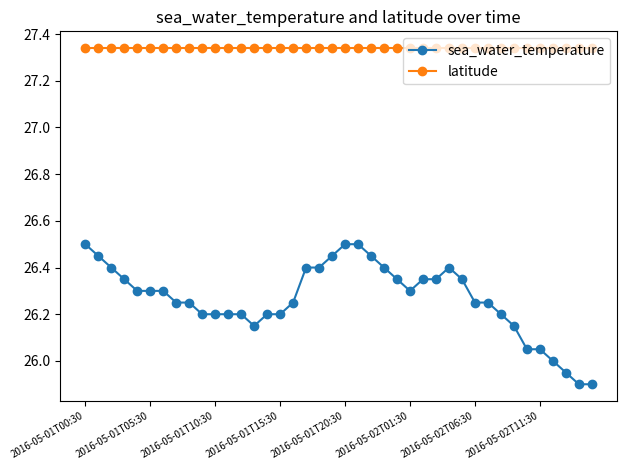

Rank the series by their average value, from lowest to highest.

sea_water_temperature, latitude